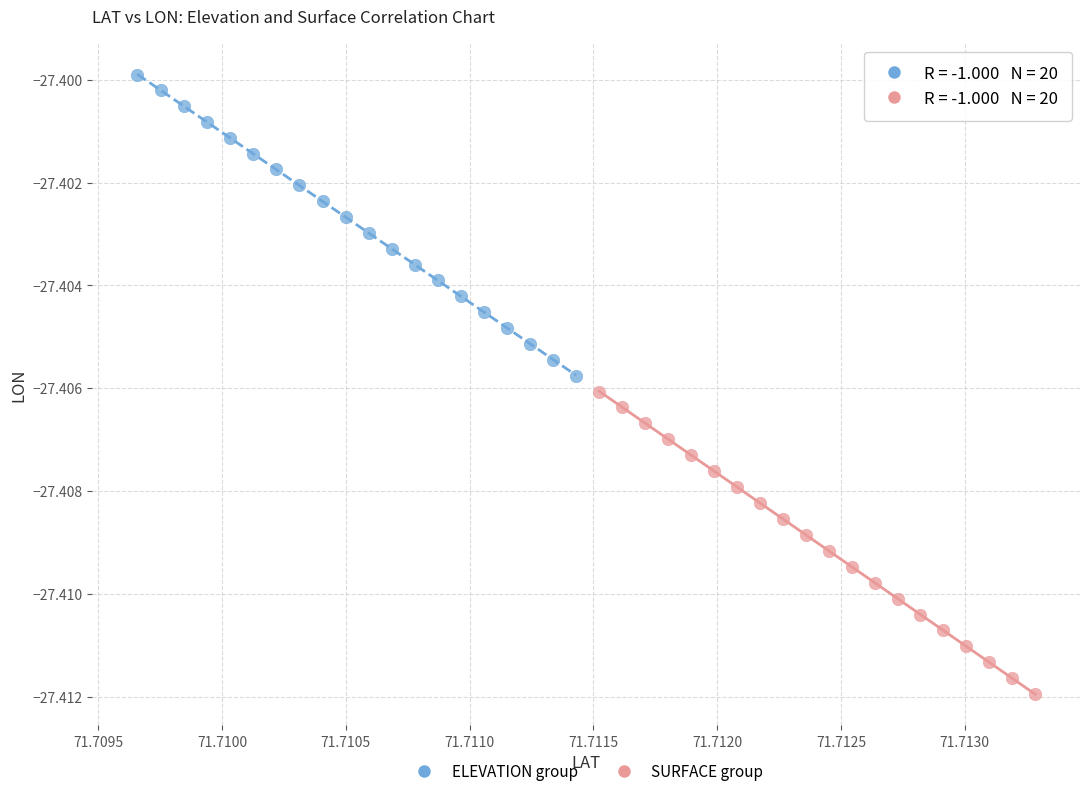

Which series has the largest Y range (max minus min)?

SURFACE group